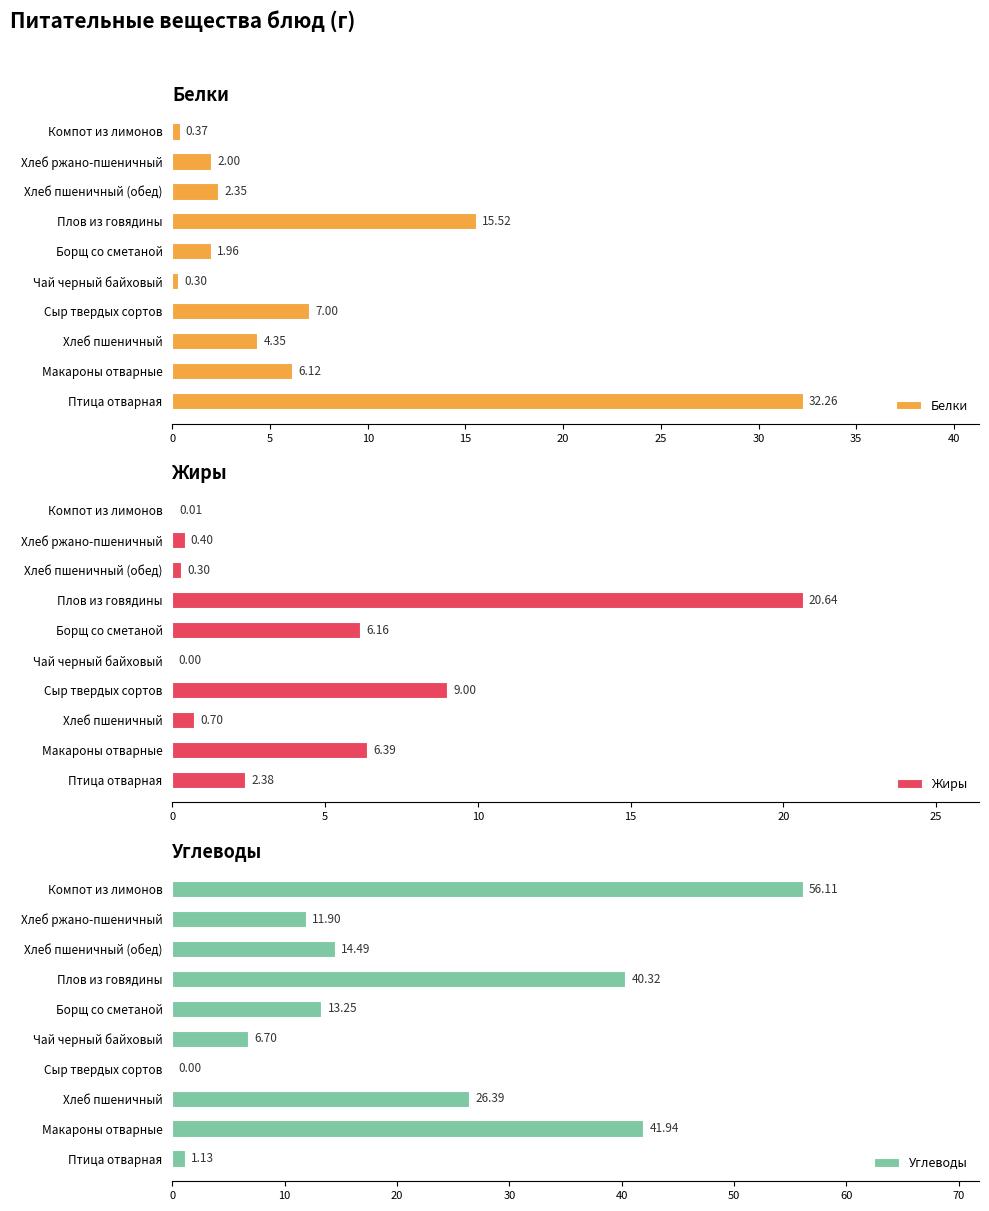

Reading right to left, extract all data points from this chart.

Белки: 45=0.4	40=2.0	35=2.4	30=15.5	25=2.0	20=0.3	15=7.0	10=4.3	5=6.1	0=32.3
Жиры: 45=0.0	40=0.4	35=0.3	30=20.6	25=6.2	20=0.0	15=9.0	10=0.7	5=6.4	0=2.4
Углеводы: 45=56.1	40=11.9	35=14.5	30=40.3	25=13.2	20=6.7	15=0.0	10=26.4	5=41.9	0=1.1